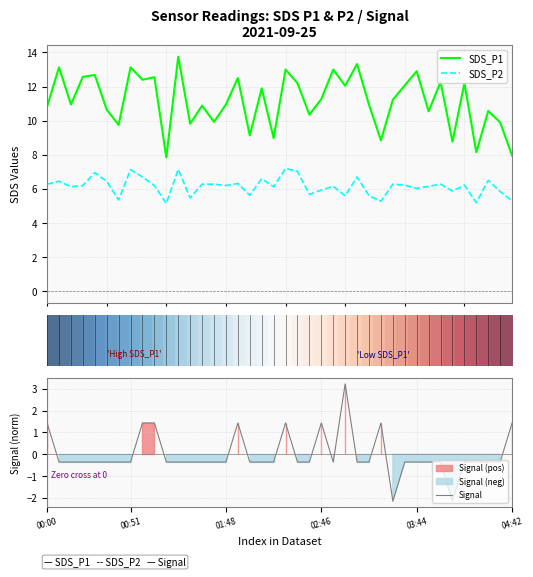

True or false: SDS_P2 and SDS_P1 intersect in this chart.

False